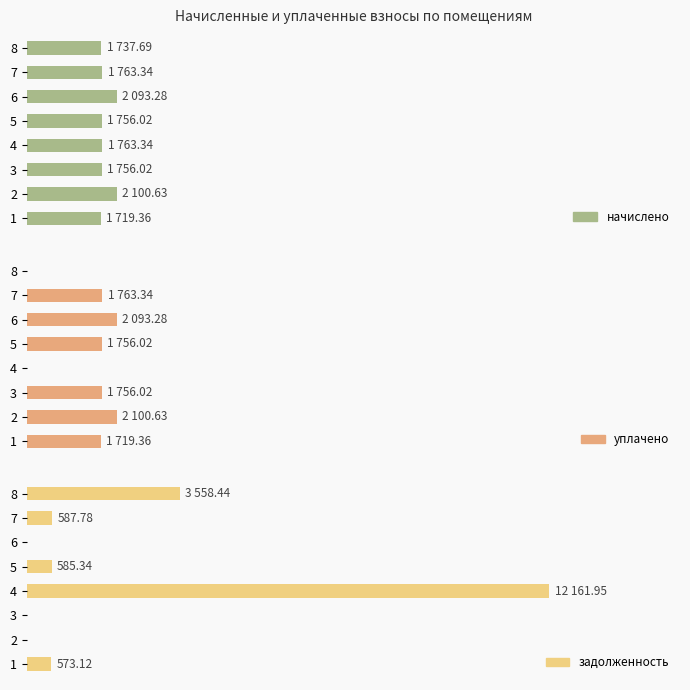

What is the value of the начислено bar at the 8th from the left?

1737.7